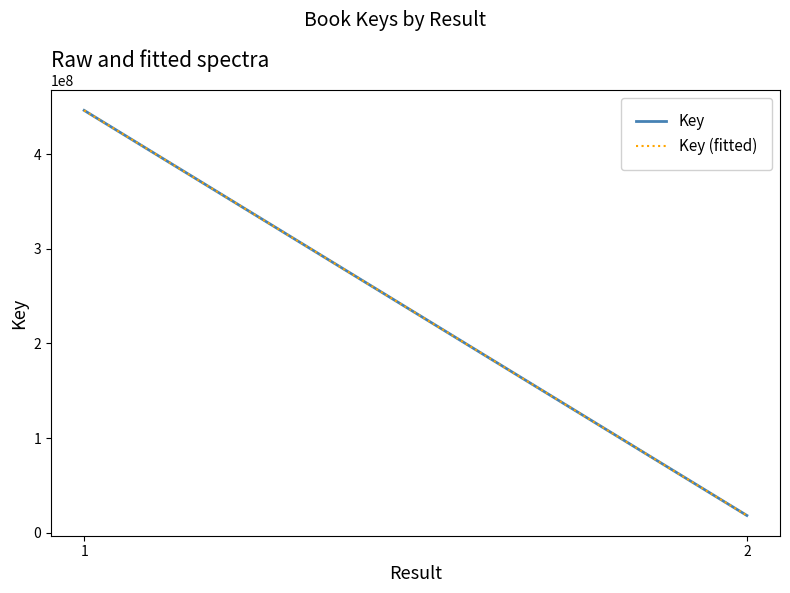

The Key (fitted) series shows 18215316 at 2. True or false?

True